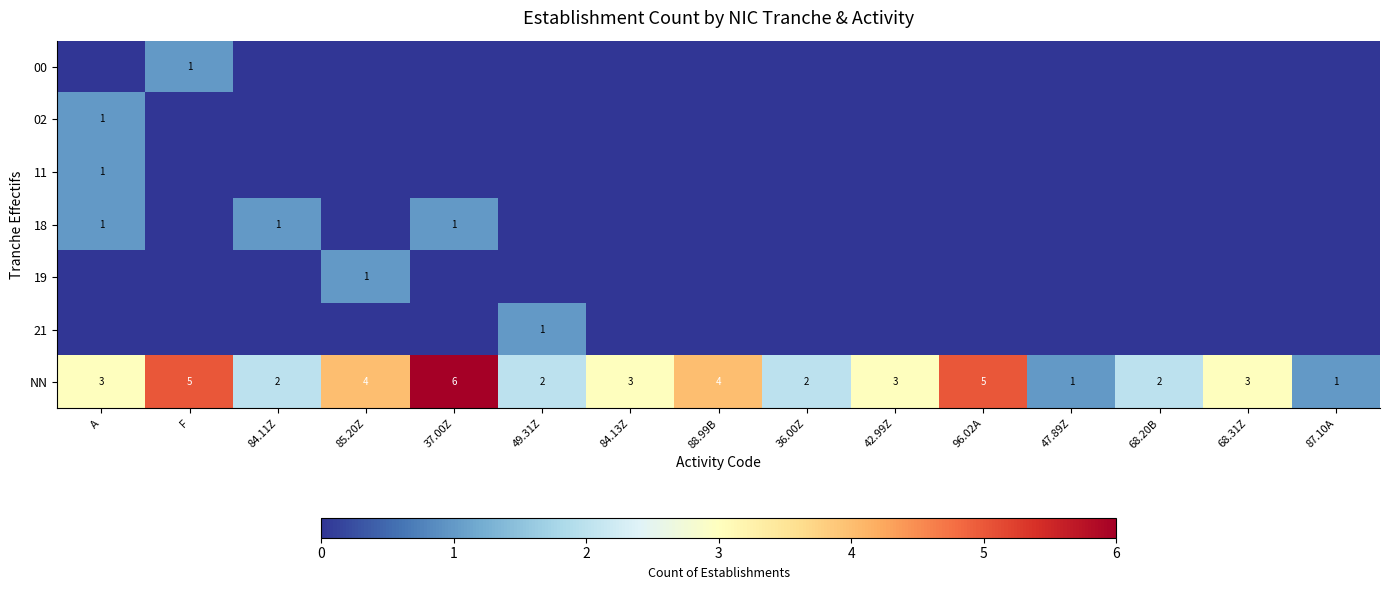

Is it true that NN equals 4 at 85.20Z?

True